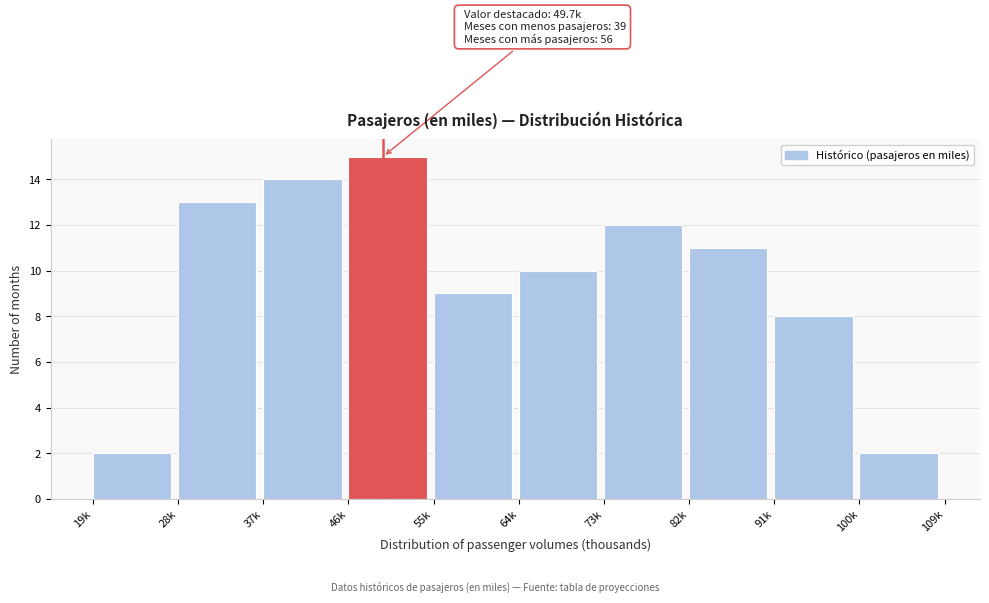

Reading left to right, transcribe all the data shown in this chart.

19k=2	28k=13	37k=14	46k=15	55k=9	64k=10	73k=12	82k=11	91k=8	100k=2